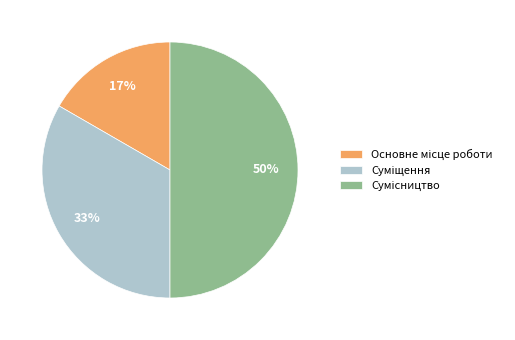

To the nearest percent, what is the difference between the largest and smallest slice percentages?

33%